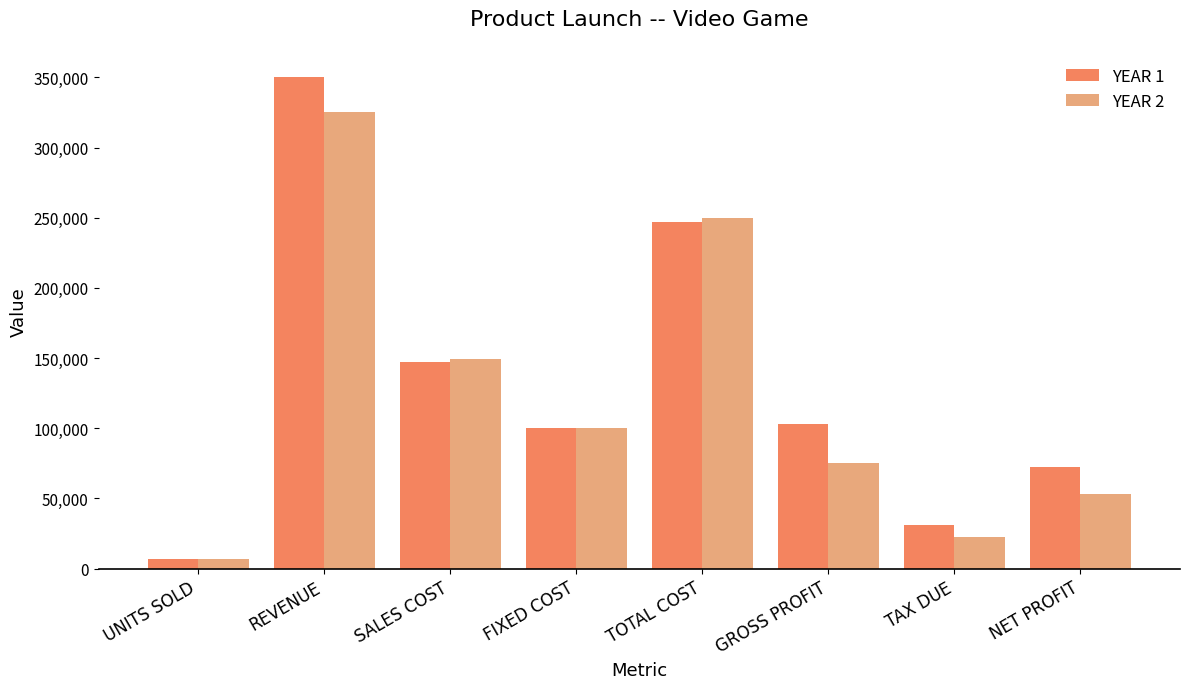

List the series in order of their overall mean, highest first.

YEAR 1, YEAR 2